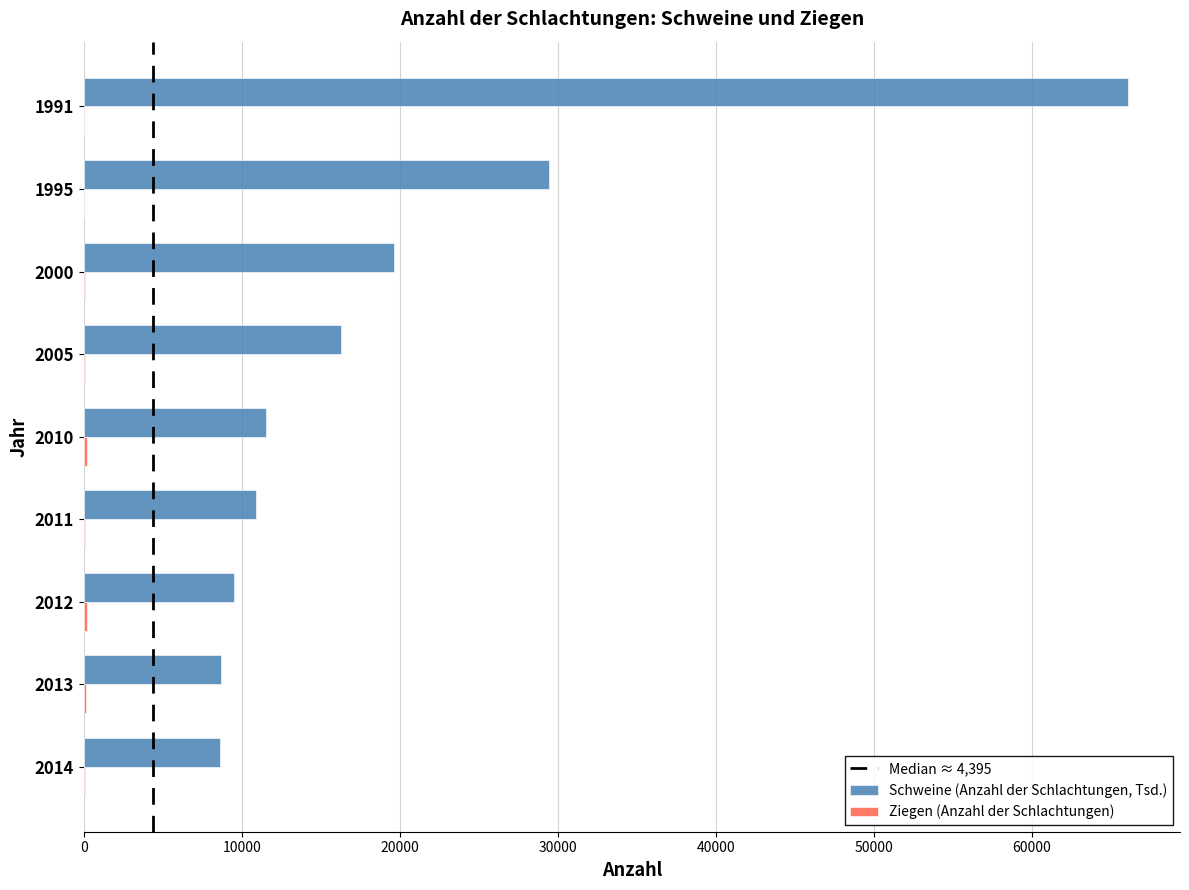

Which series has the widest spread of values?

Schweine (Anzahl der Schlachtungen, Tsd.)